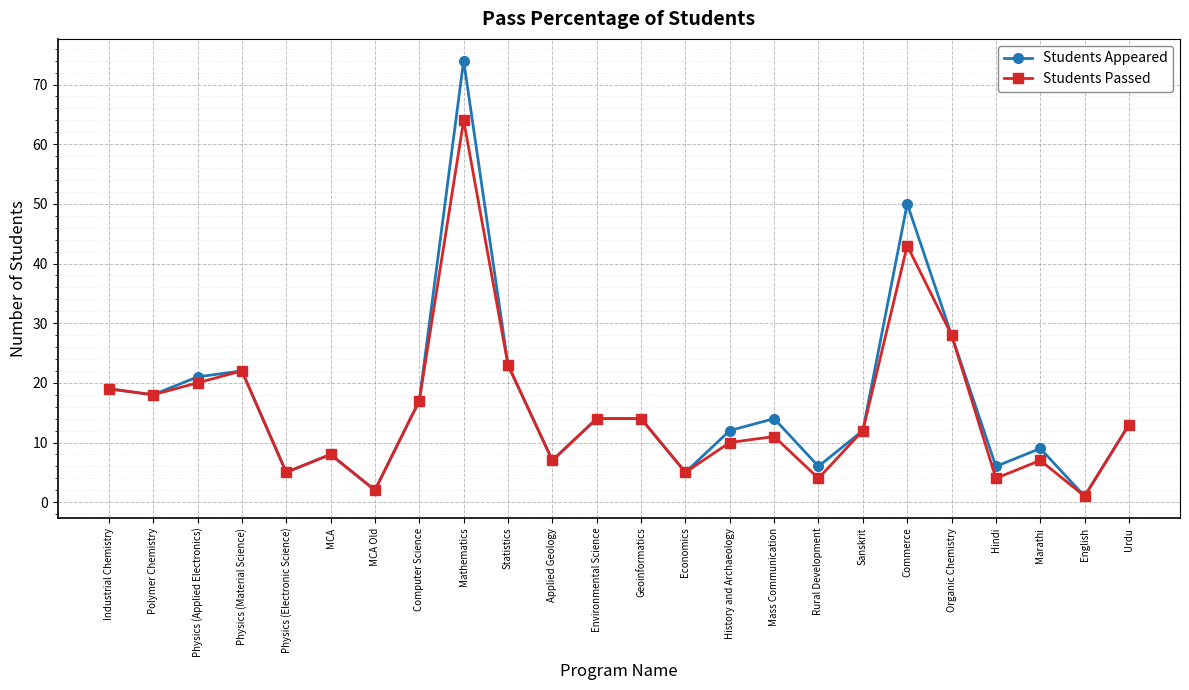

Is the value of Students Passed at Organic Chemistry greater than the value of Students Appeared at Urdu?

Yes